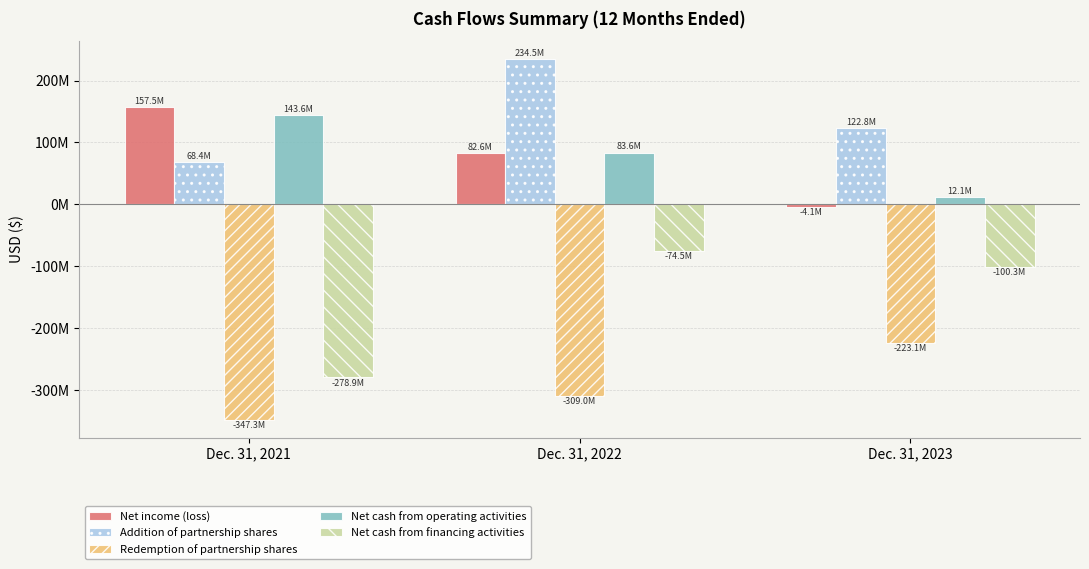

Which series changed the most between Dec. 31, 2021 and Dec. 31, 2022?

Net cash from financing activities